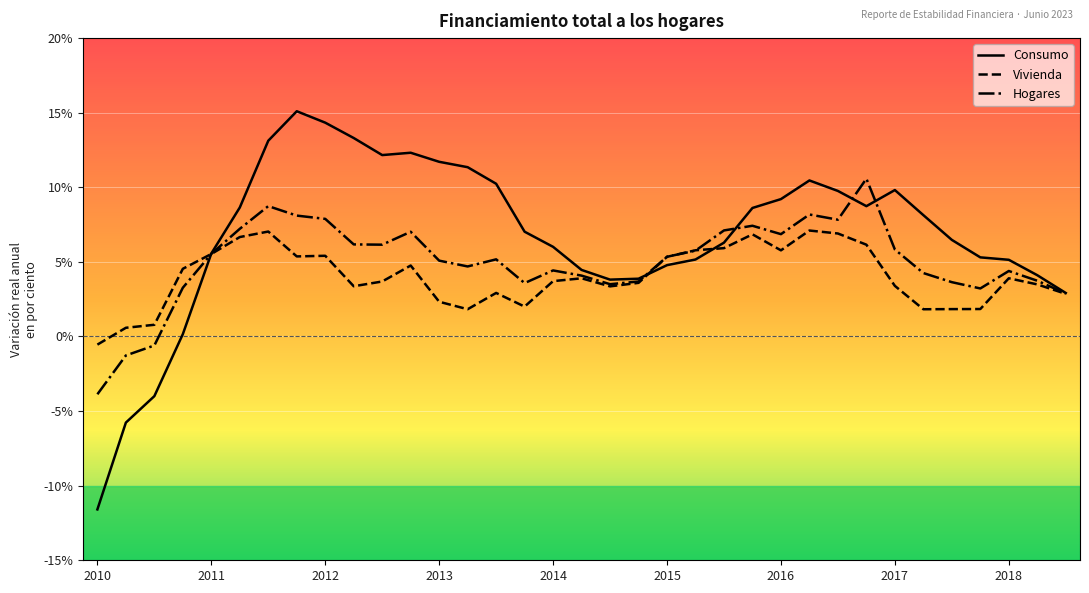

Which series has the largest range (max minus min)?

Consumo